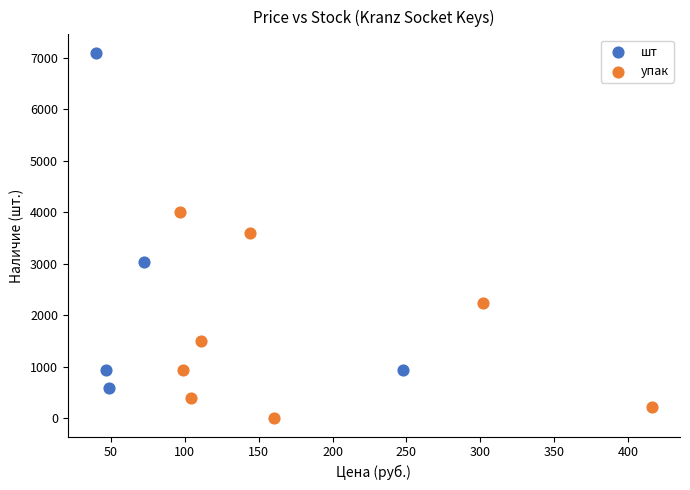

Which series has the largest Y range (max minus min)?

шт